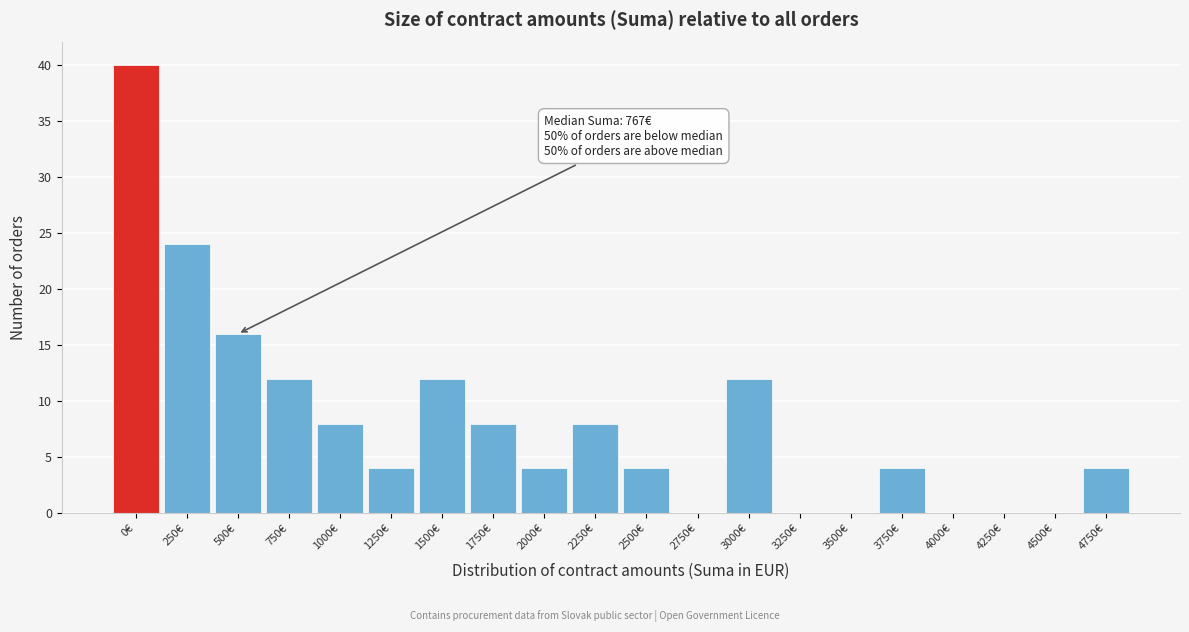

Reading left to right, what are all the values shown in this chart?

0€=40	250€=24	500€=16	750€=12	1000€=8	1250€=4	1500€=12	1750€=8	2000€=4	2250€=8	2500€=4	2750€=0	3000€=12	3250€=0	3500€=0	3750€=4	4000€=0	4250€=0	4500€=0	4750€=4